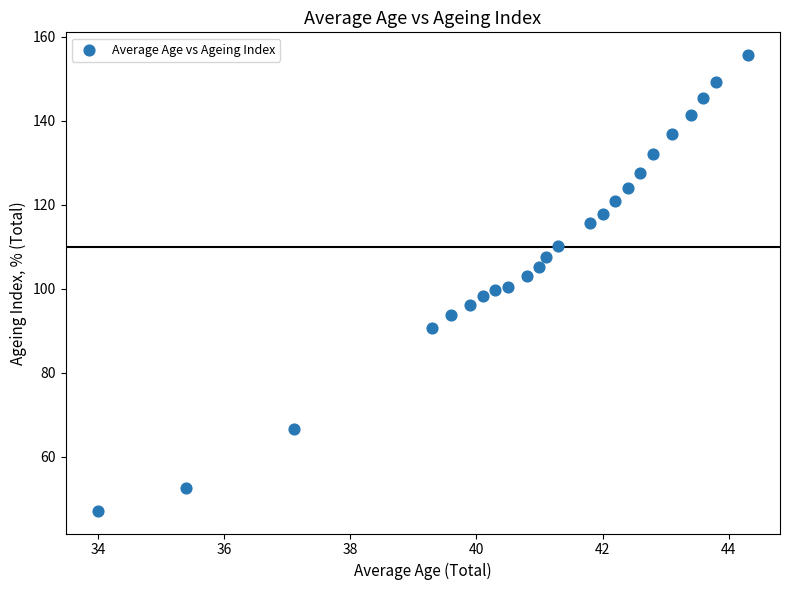

What is the range of Y values (max minus min)?

108.4